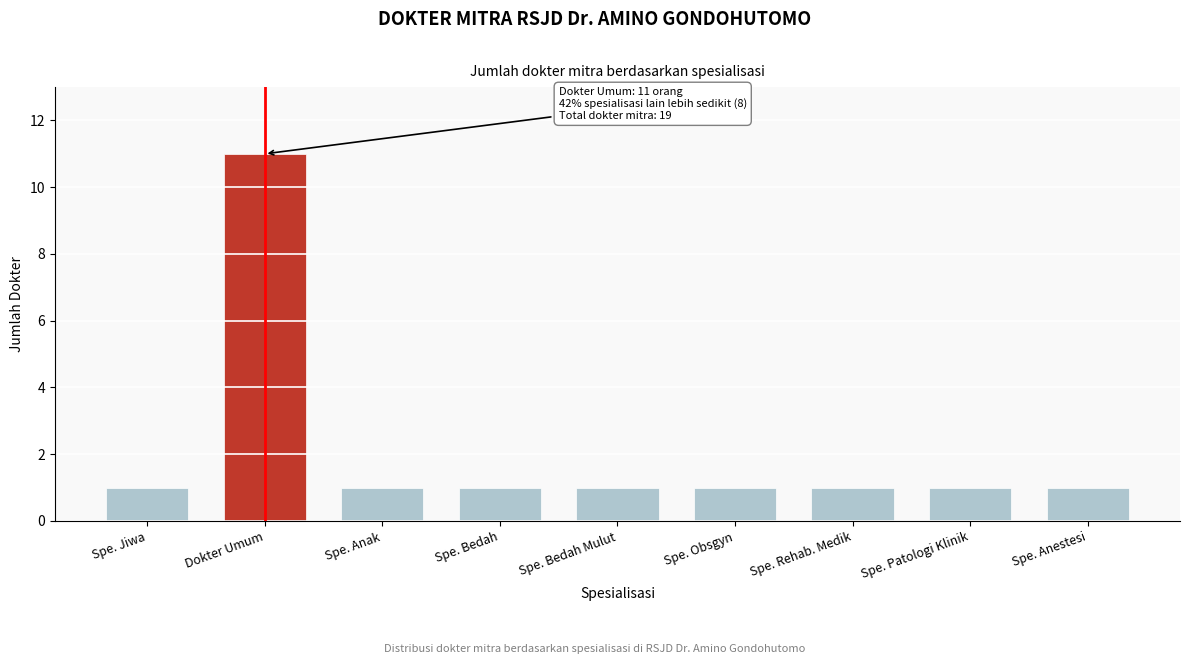

Reading left to right, extract all data points from this chart.

1	11	1	1	1	1	1	1	1